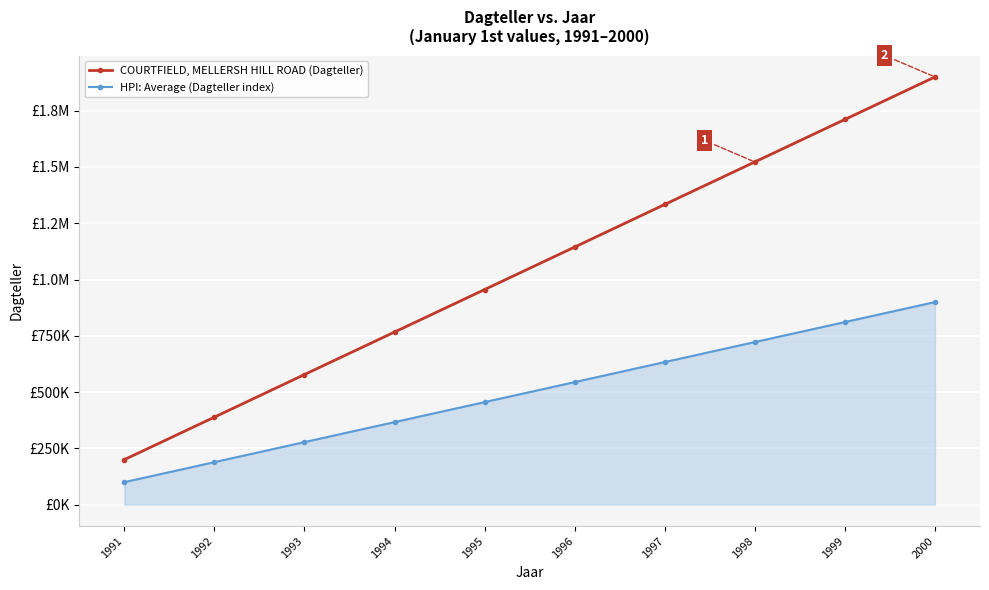

Reading right to left, list all the values displayed in this chart.

COURTFIELD, MELLERSH HILL ROAD (Dagteller): 2000=1900000.0	1999=1711226.0	1998=1522452.1	1997=1333678.1	1996=1144387.0	1995=955613.0	1994=766839.1	1993=578065.1	1992=388774.0	1991=200000.0
HPI: Average (Dagteller index): 2000=900000.0	1999=811165.2	1998=722330.4	1997=633495.6	1996=544417.4	1995=455582.6	1994=366747.8	1993=277913.0	1992=188834.8	1991=100000.0